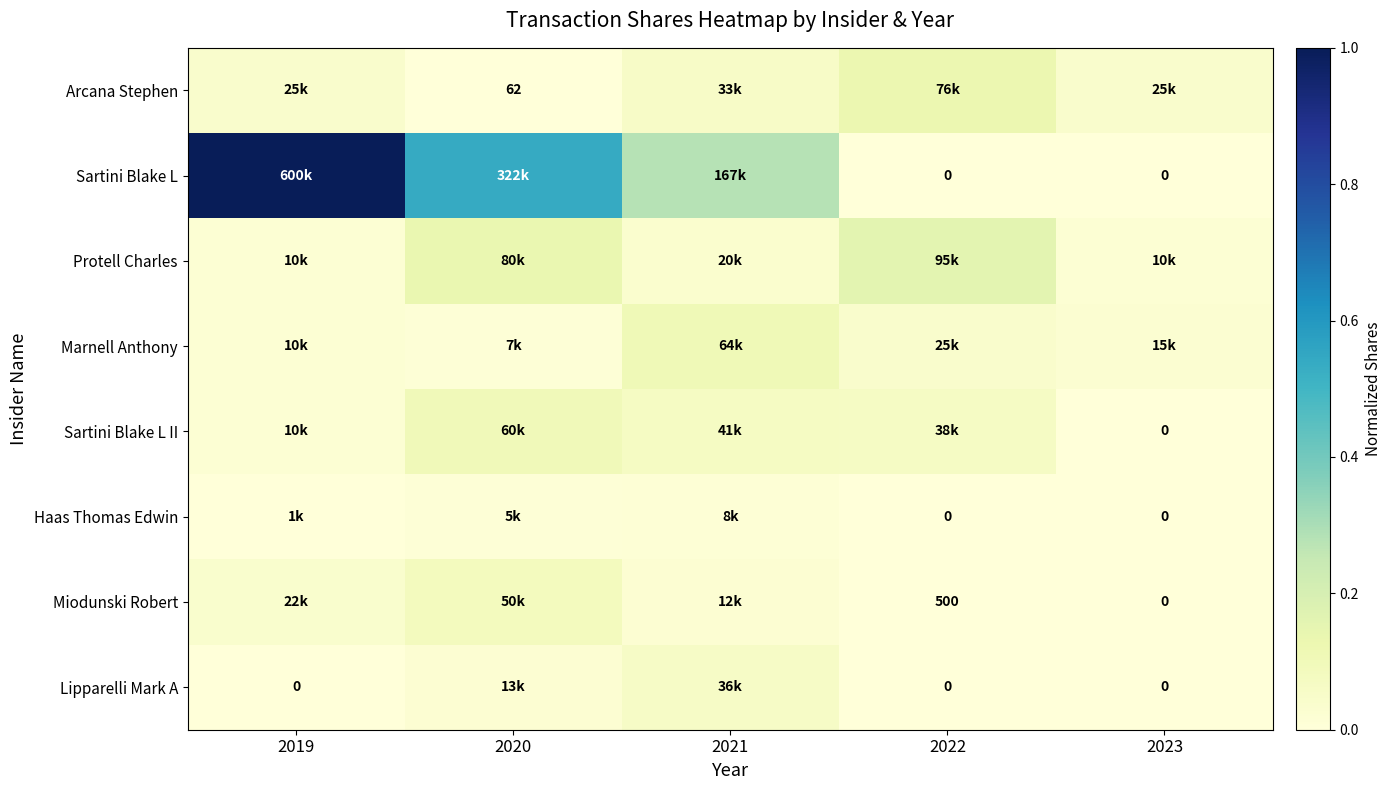

What is the maximum value for Protell Charles?

0.2